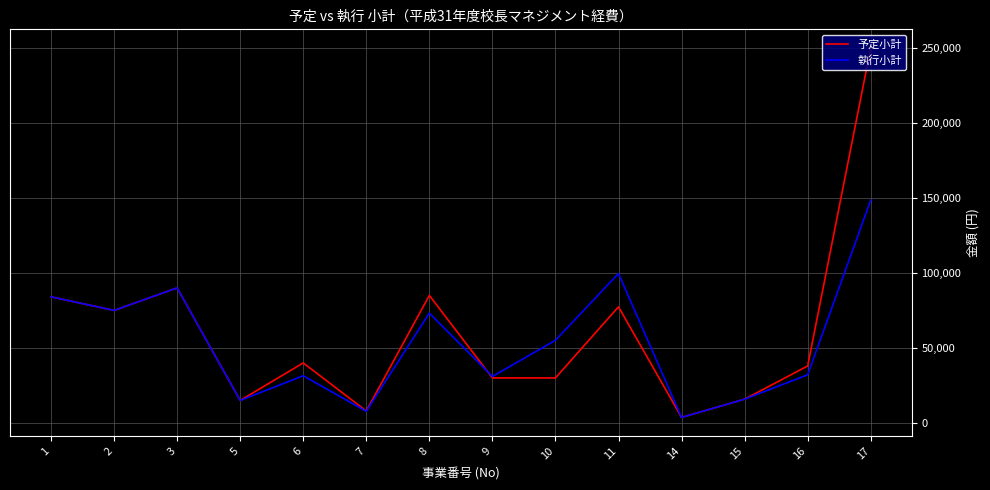

What is the total value across all series at 3?

180000